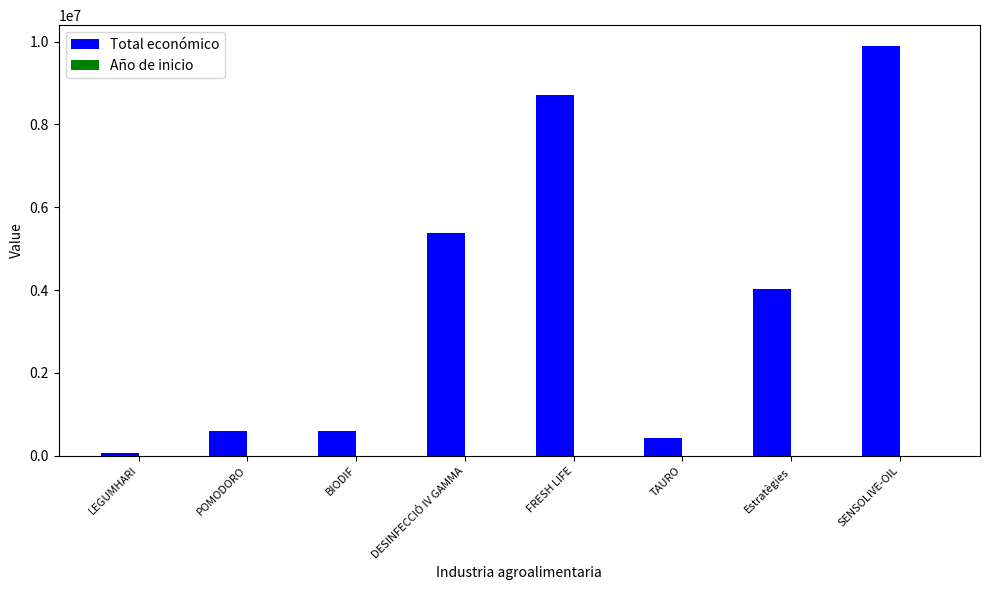

Is it true that Total económico equals 57500 at LEGUMHARI?

True